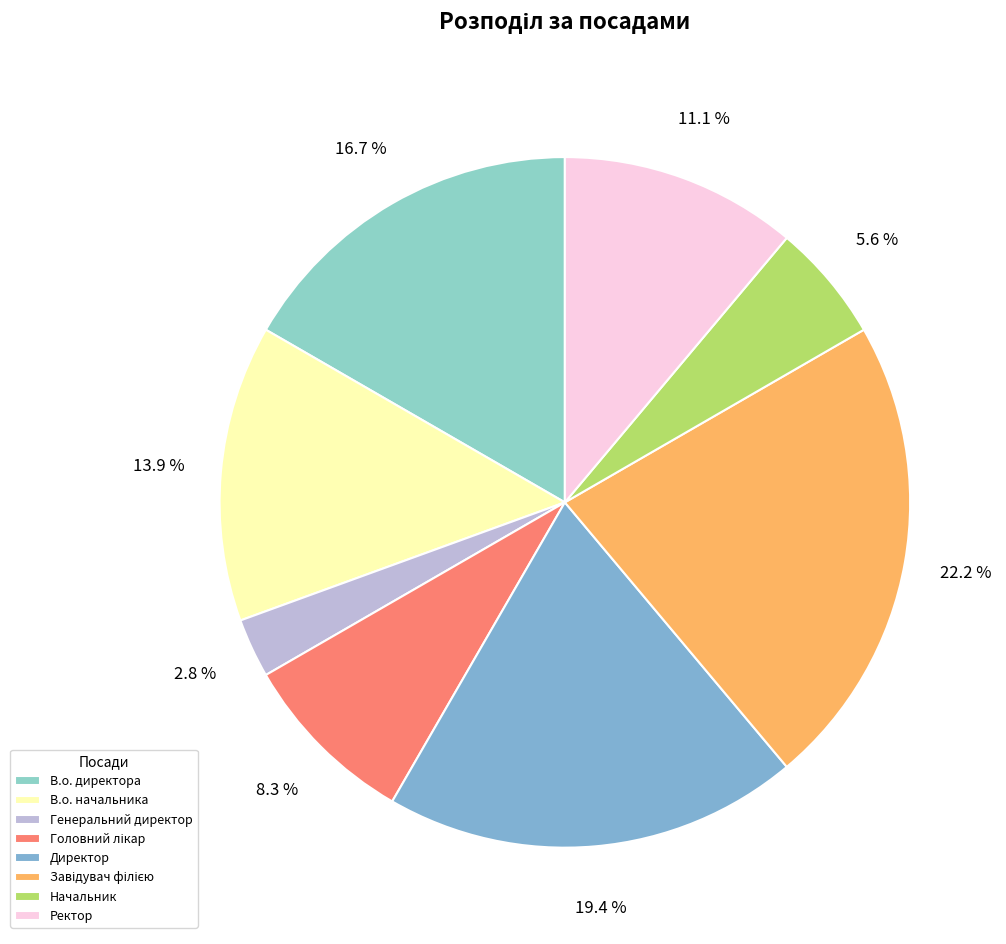

To the nearest percent, what is the difference between the Головний лікар and Генеральний директор slice percentages?

6%